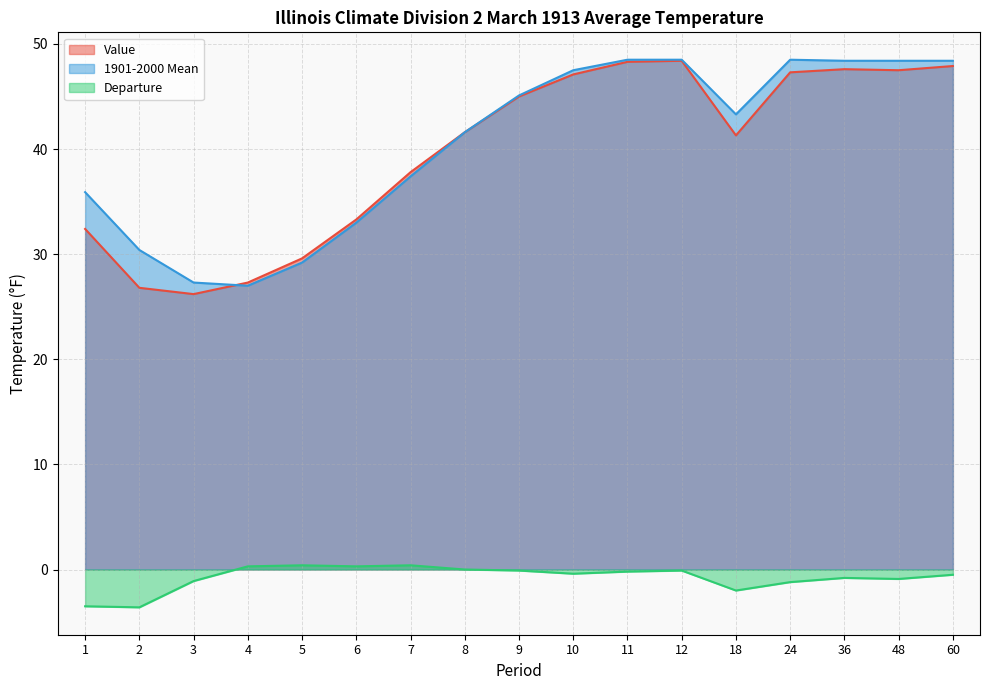

Is the value of Departure at 24 greater than the value of Value at 4?

No